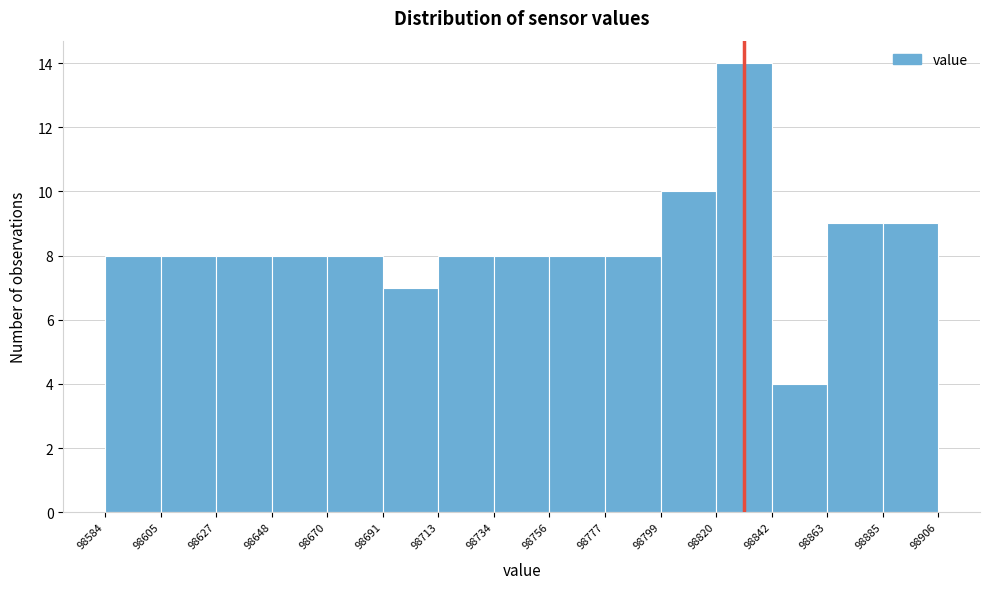

How tall is the bar that spans 98842 to 98863 on the x-axis? The values are not printed on the chart, so give them approximately, as read against the axis.

4